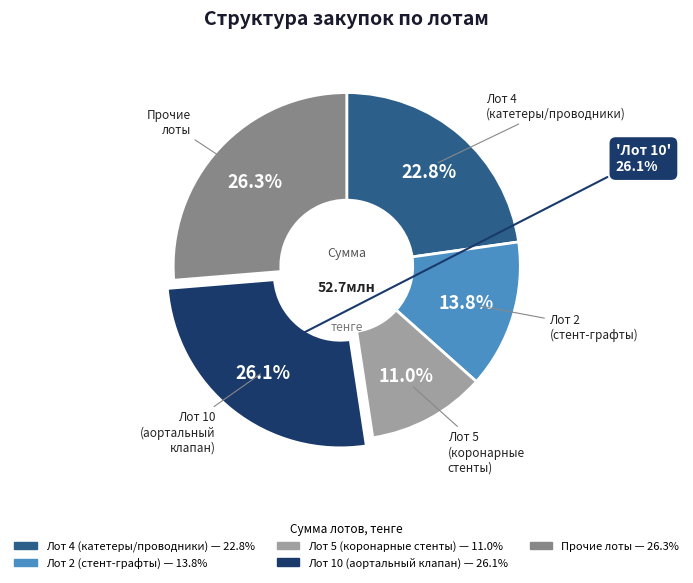

To the nearest percent, what percentage of the pie is Лот 10?

26%